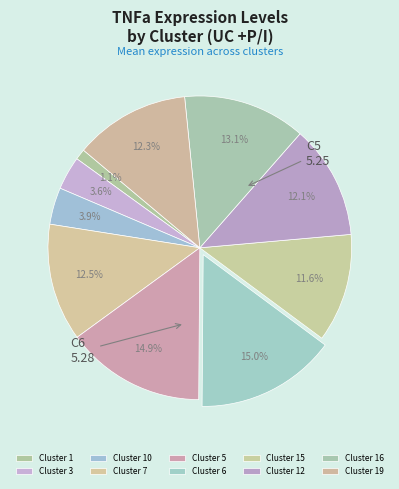

To the nearest percent, what is the difference between the largest and smallest slice percentages?

14%